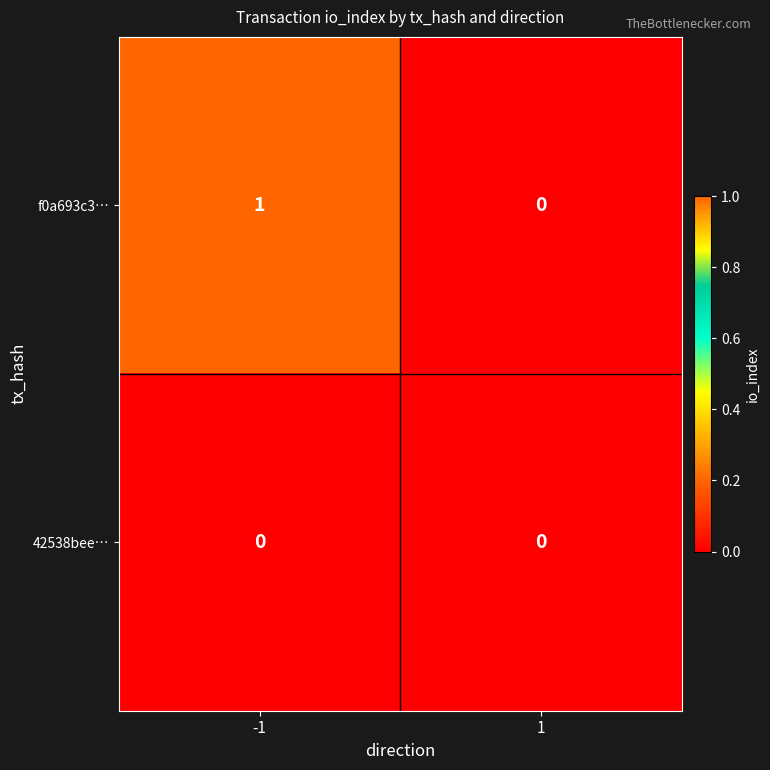

At which category is the sum across all series the highest?

-1